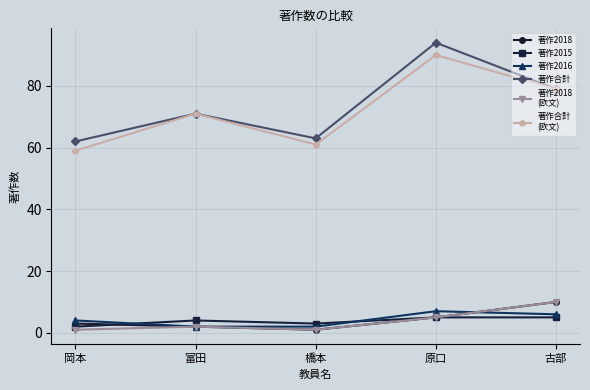

What is the difference between the highest and lowest values at 古部?

74